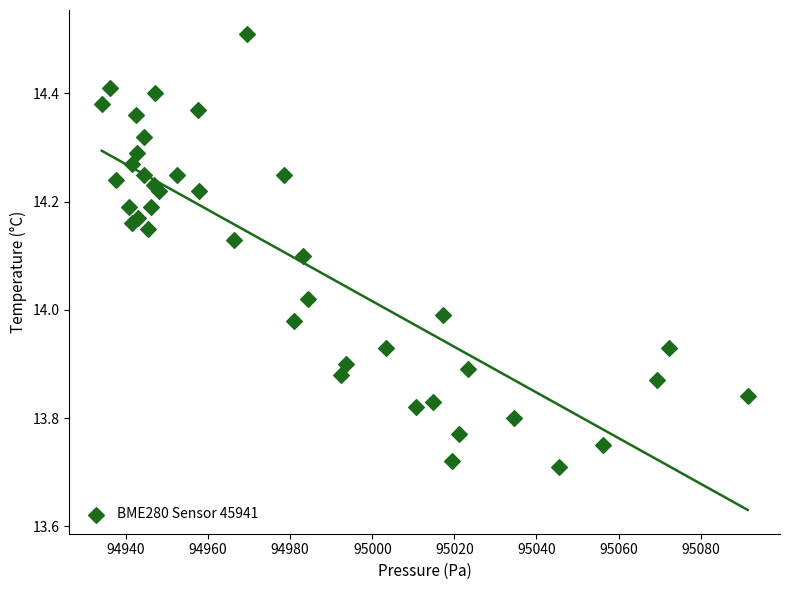

What is the range of X values (max minus min)?

157.3